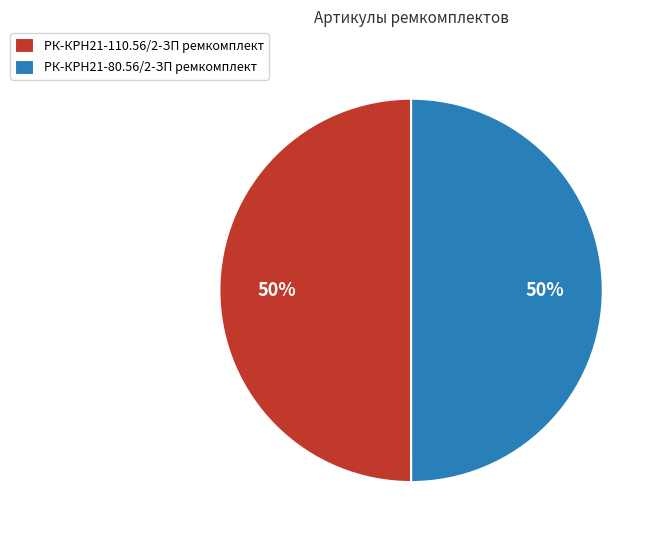

Approximately how many times larger is the value at РК-КРН21-80.56/2-ЗП ремкомплект compared to РК-КРН21-110.56/2-ЗП ремкомплект?

1.0